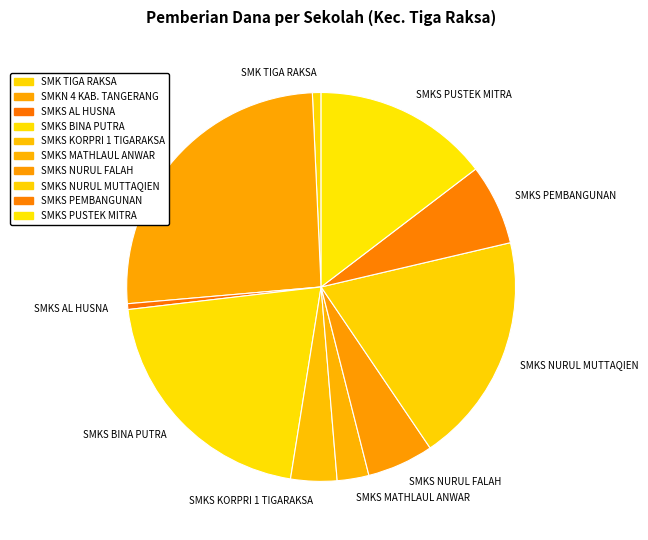

Is there any slice that represents more than half of the pie?

No